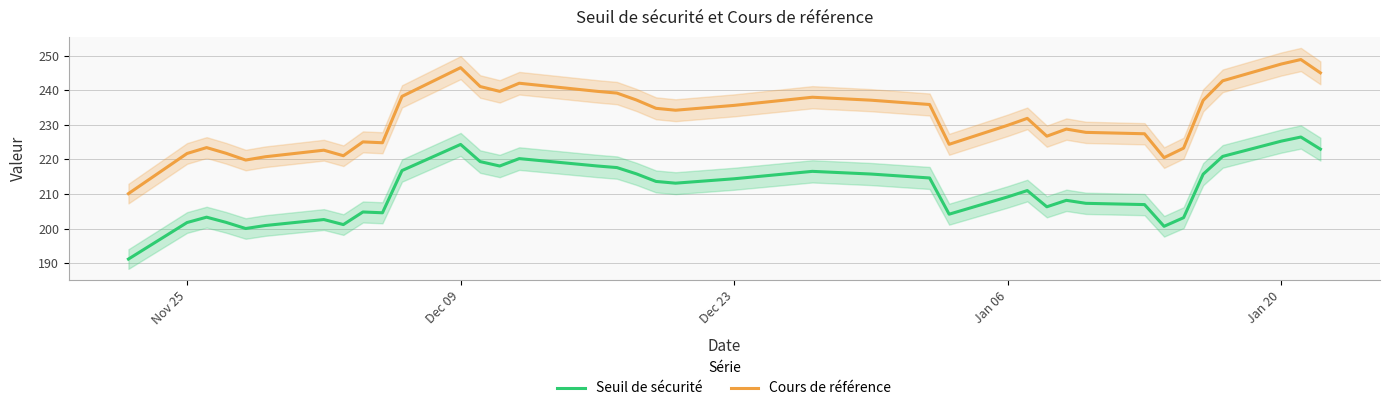

What is the lowest value of the Seuil de sécurité series?

191.2